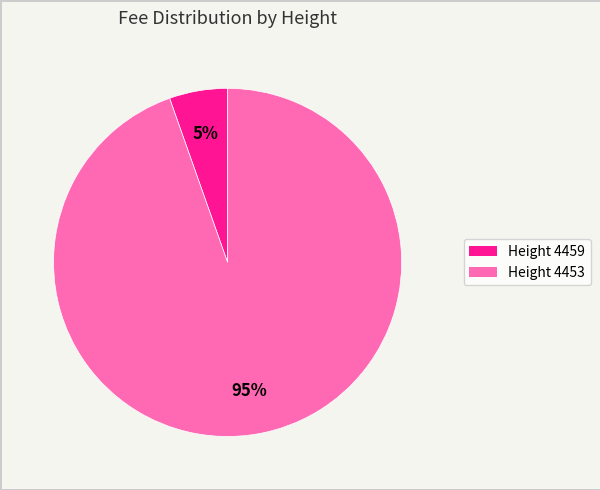

Do Height 4459 and Height 4453 together represent more than half of the pie?

Yes